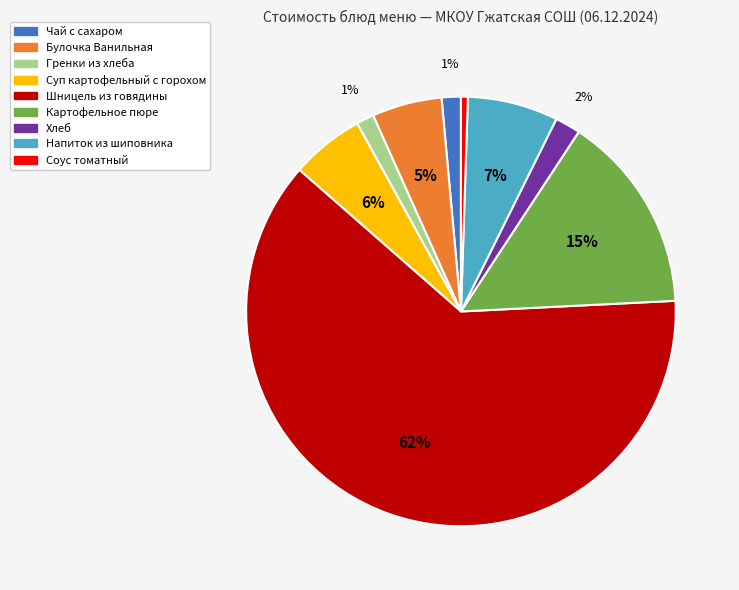

Is it true that Соус томатный is 1% of the pie?

True